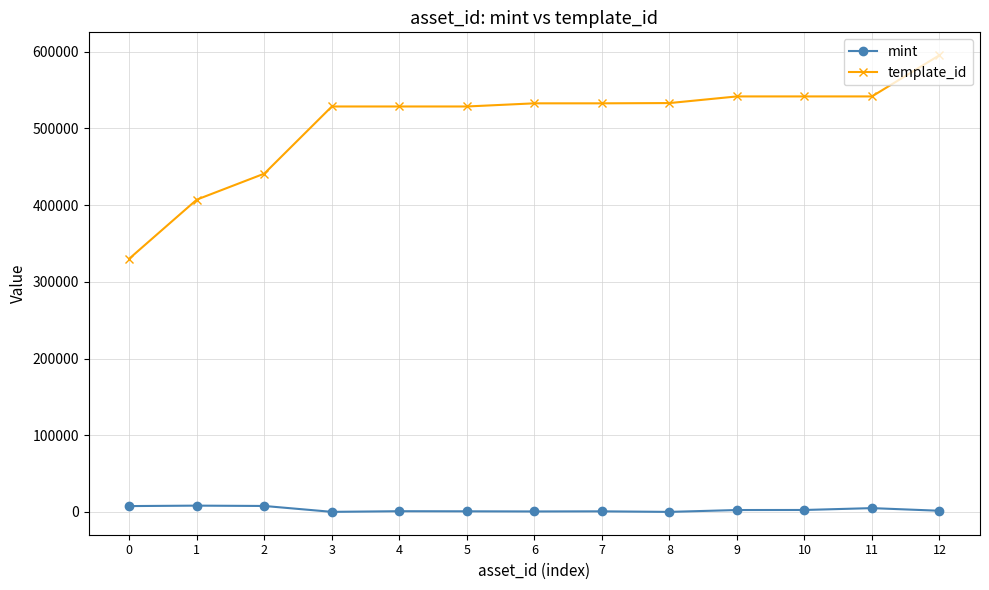

True or false: mint and template_id intersect in this chart.

False